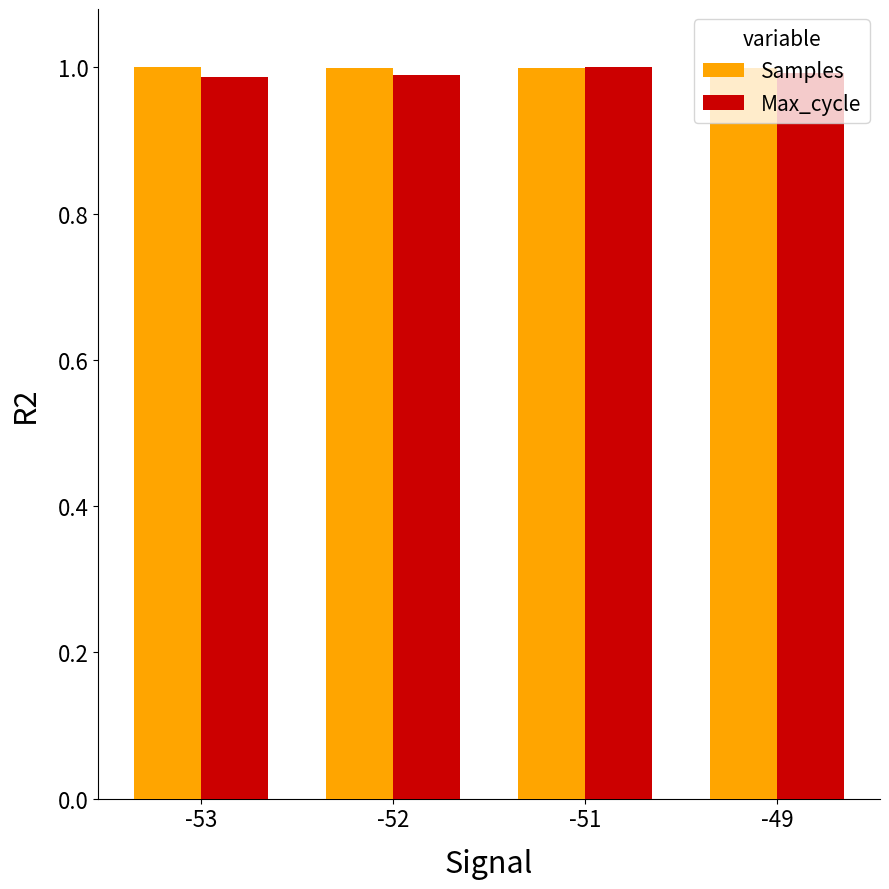

What is the total value across all series at -52?

2.0